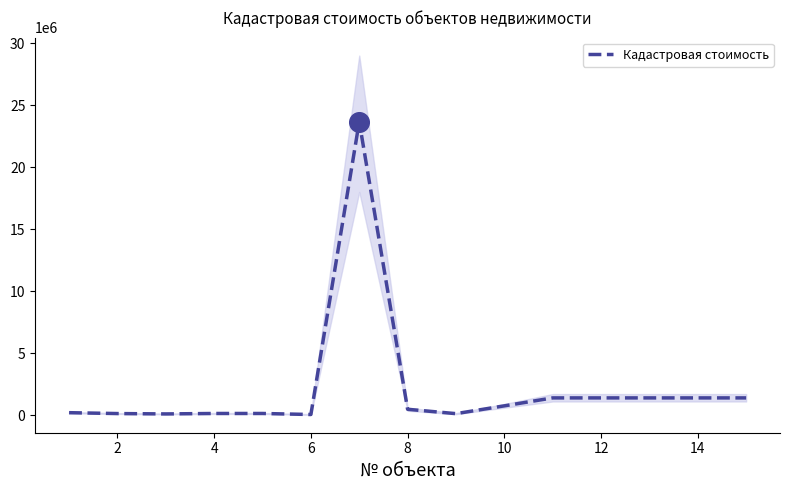

What is the maximum value for Кадастровая стоимость?

23662246.7